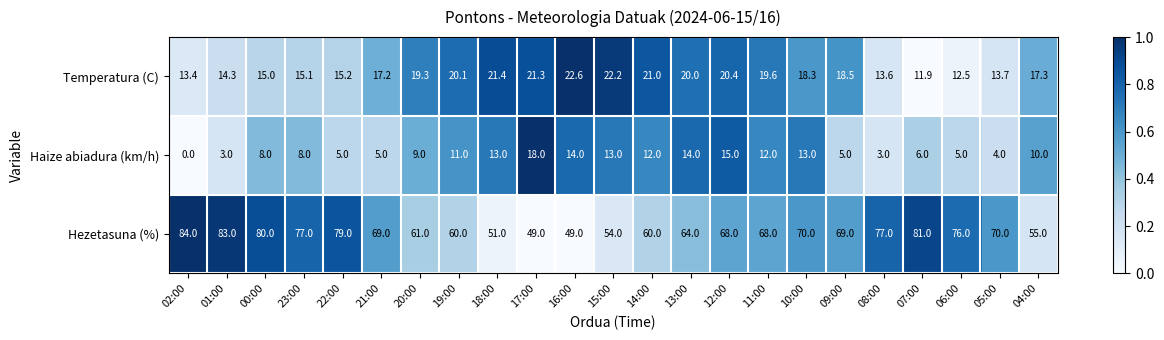

What is the lowest value of the Temperatura (C) series?

11.9